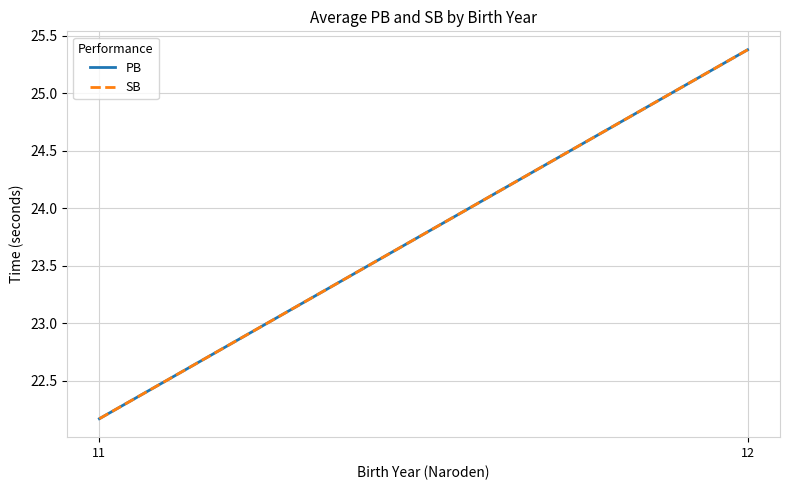

Which series has the largest range (max minus min)?

PB